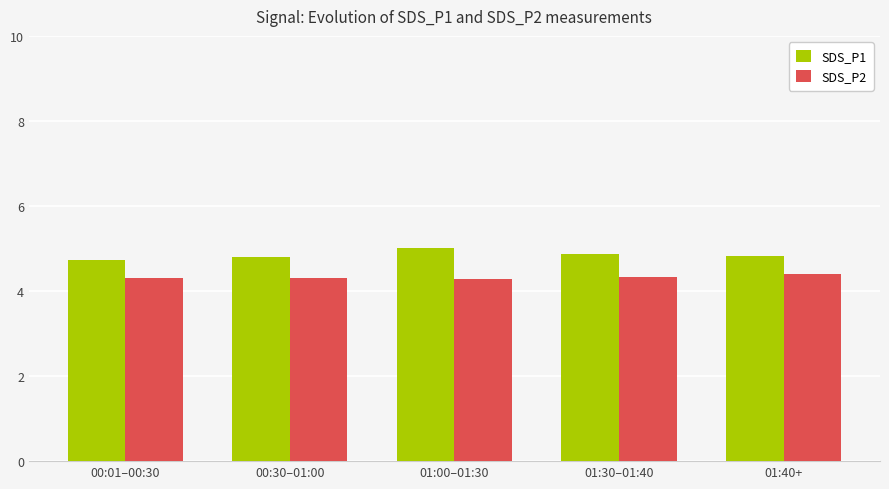

What is the label of the 4th bar from the left?

01:30–01:40